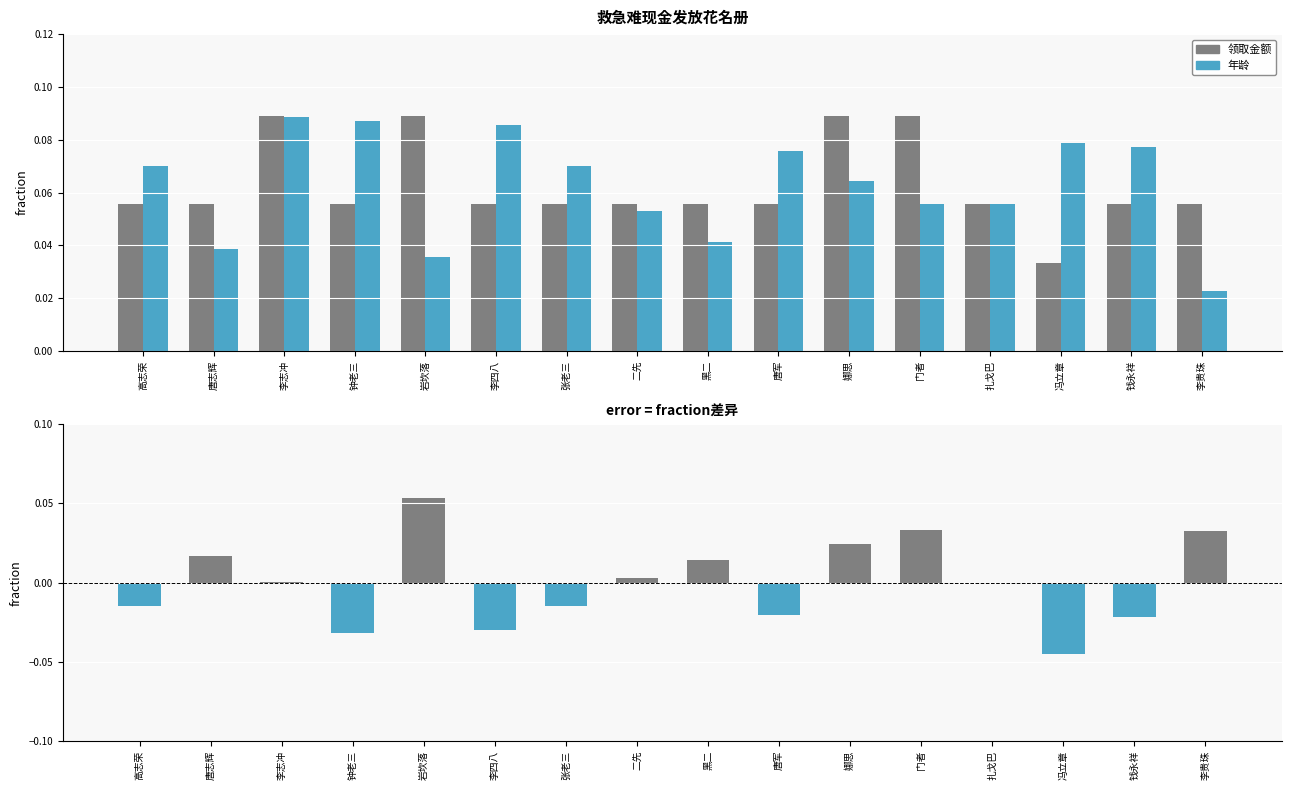

At how many categories does at least one series exceed 0?

16